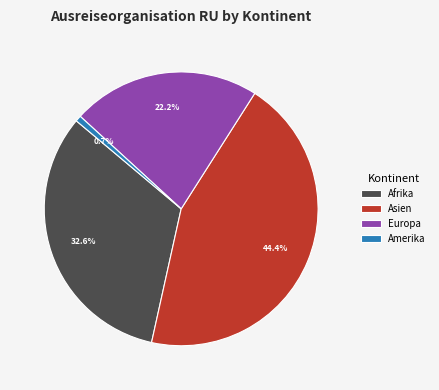

How many segments does this pie chart have?

4